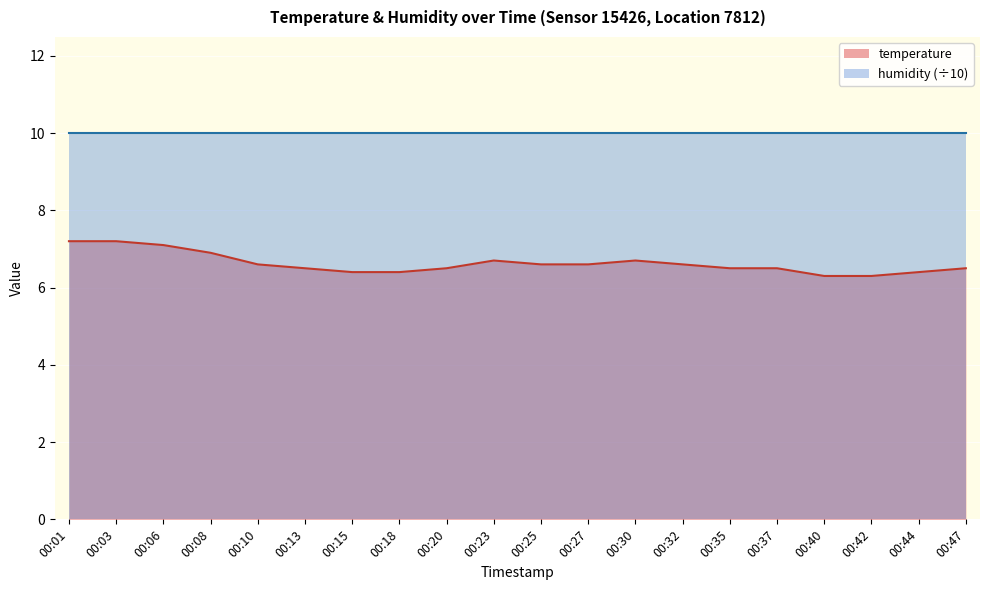

Rank the categories by value from highest to lowest.

00:01, 00:03, 00:06, 00:08, 00:23, 00:30, 00:10, 00:25, 00:27, 00:32, 00:13, 00:20, 00:35, 00:37, 00:47, 00:15, 00:18, 00:44, 00:40, 00:42